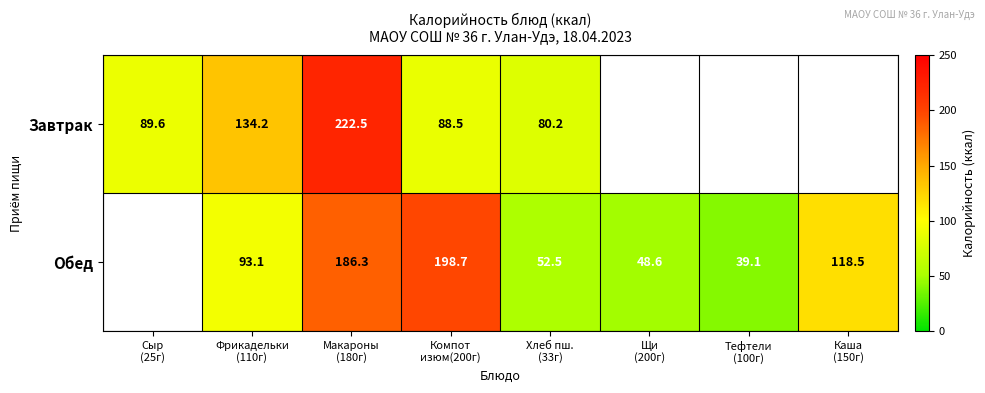

How many positive values does the Обед series have?

7